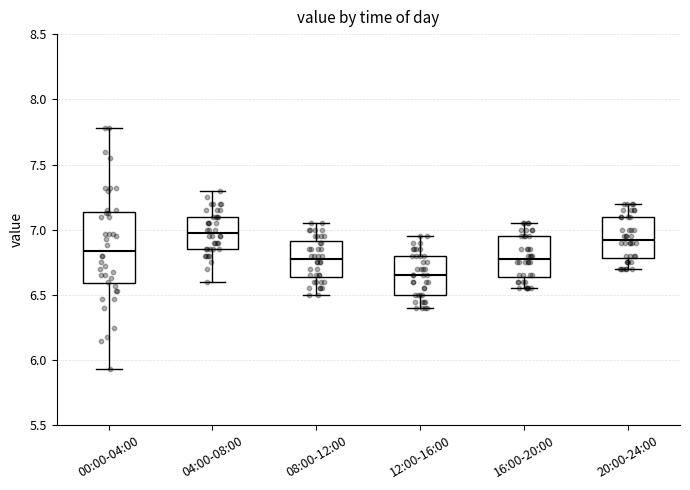

Which box has the lowest median line?

12:00-16:00